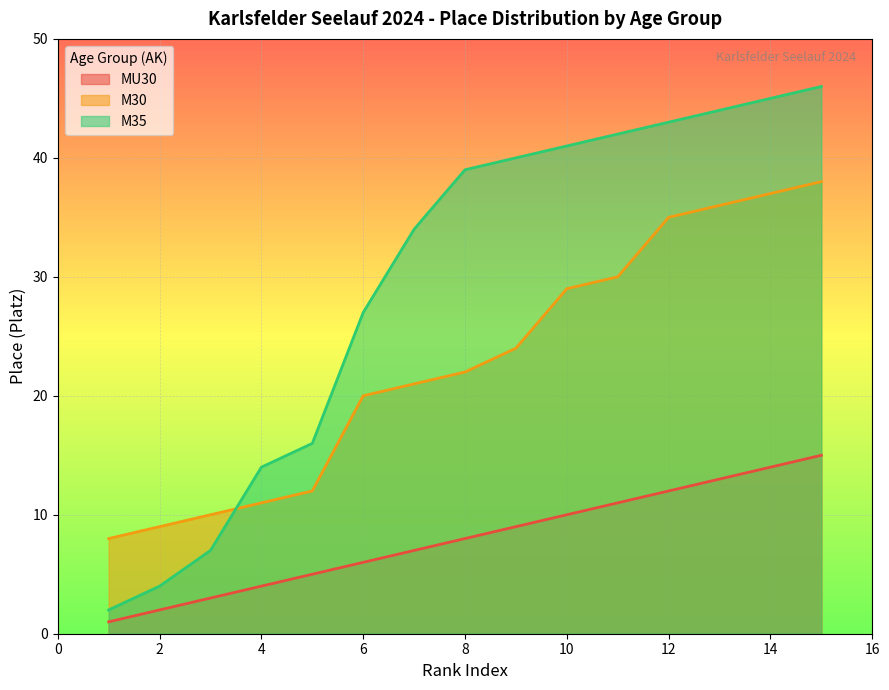

What is the spread (max minus min) of values at 11?

31